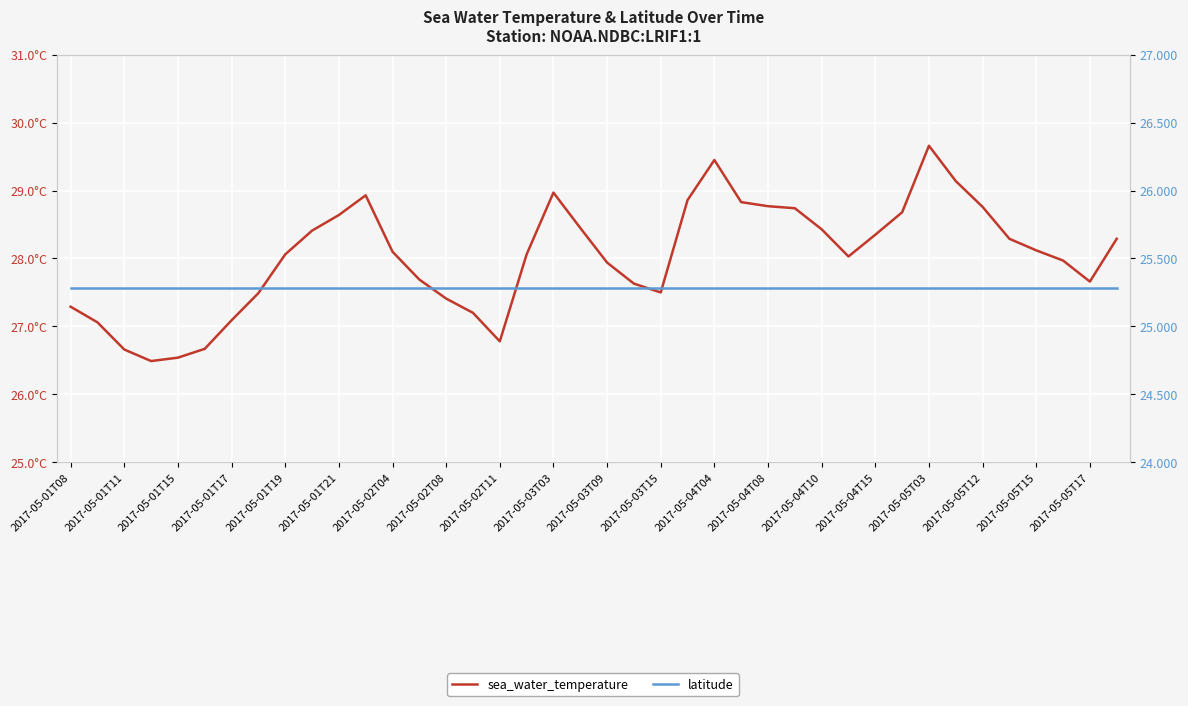

Which category has the lowest value in the latitude series?

2017-05-01T08